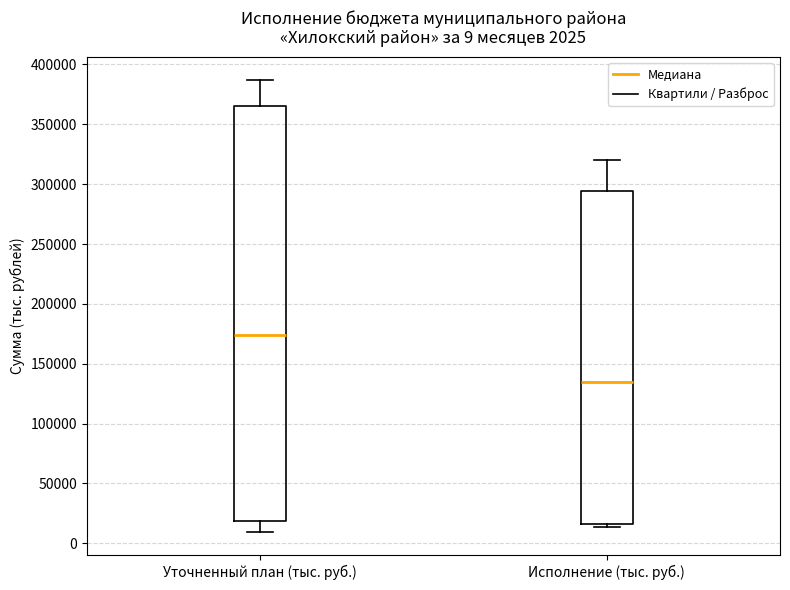

Comparing the boxes themselves (not the whiskers), which one is the tallest?

Уточненный план (тыс. руб.)